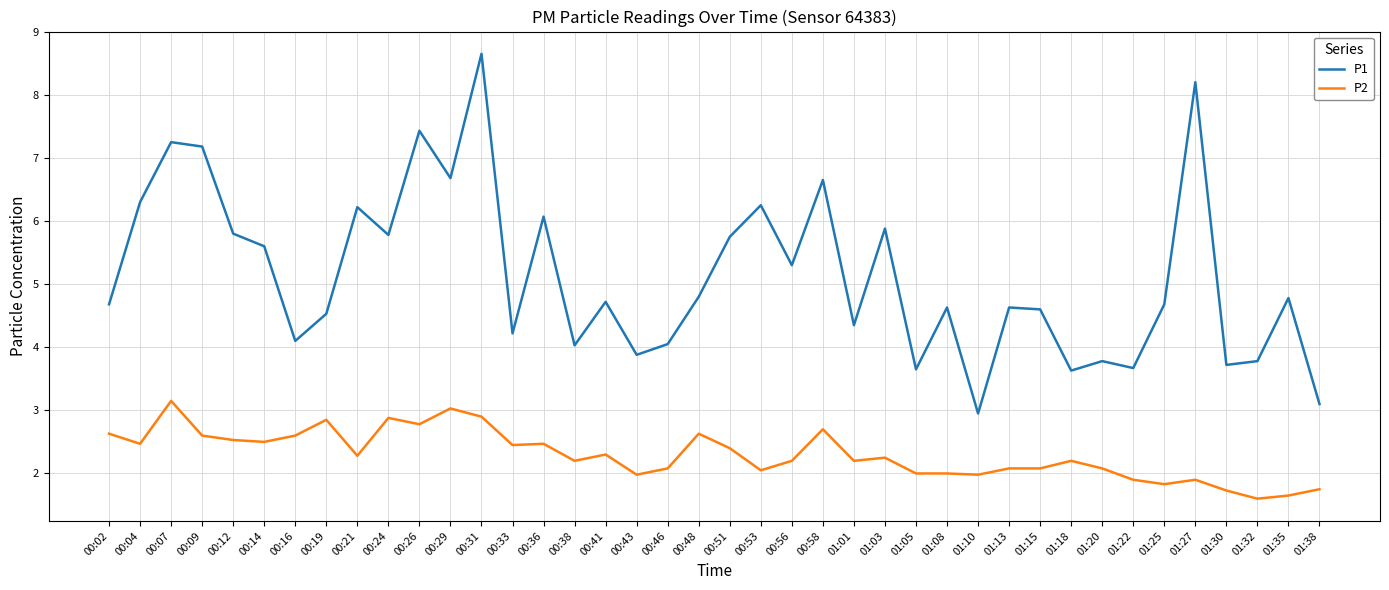

How many interior local peaks does the P1 series have?

14